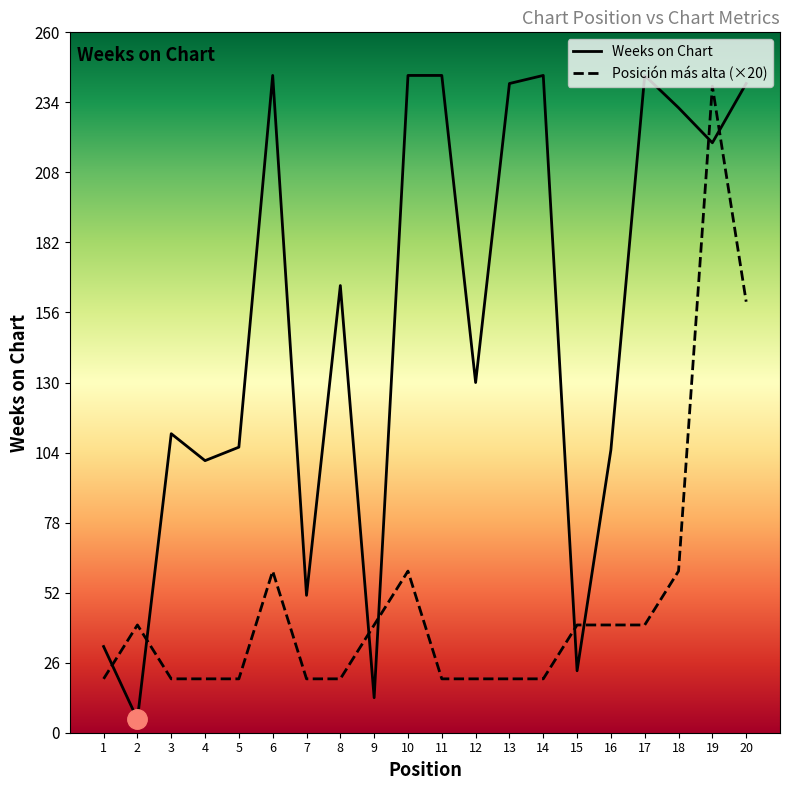

Which category has the lowest value in the Posicion mas alta series?

1